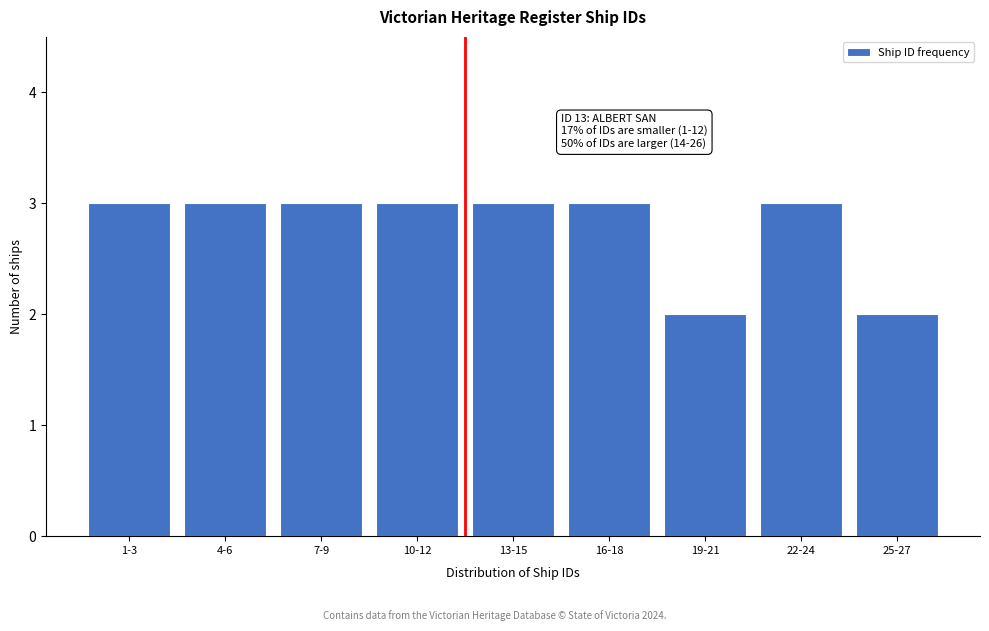

Reading left to right, what are all the values shown in this chart?

3	3	3	3	3	3	2	3	2